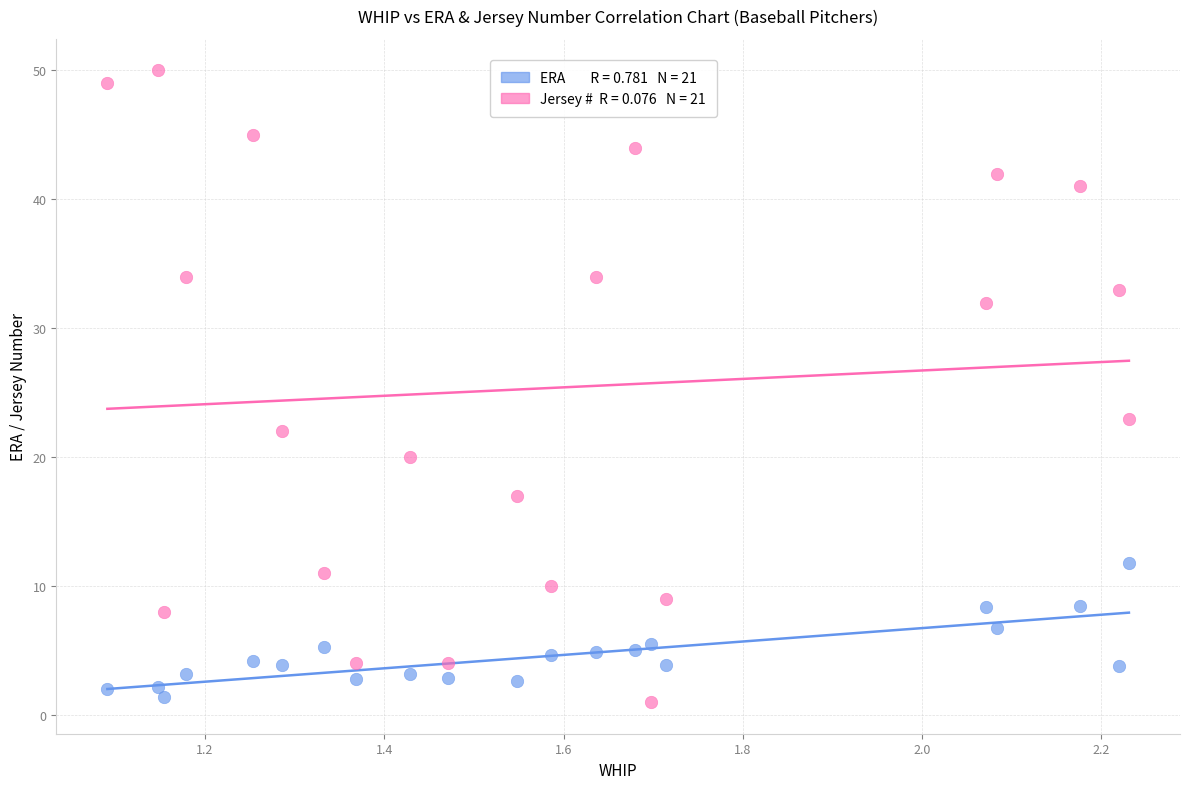

Across all data points, what is the range of X values (max minus min)?

1.1